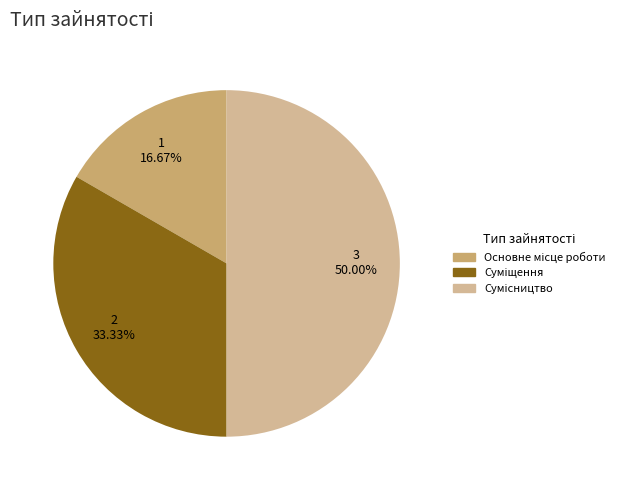

Count the number of slices in the pie.

3